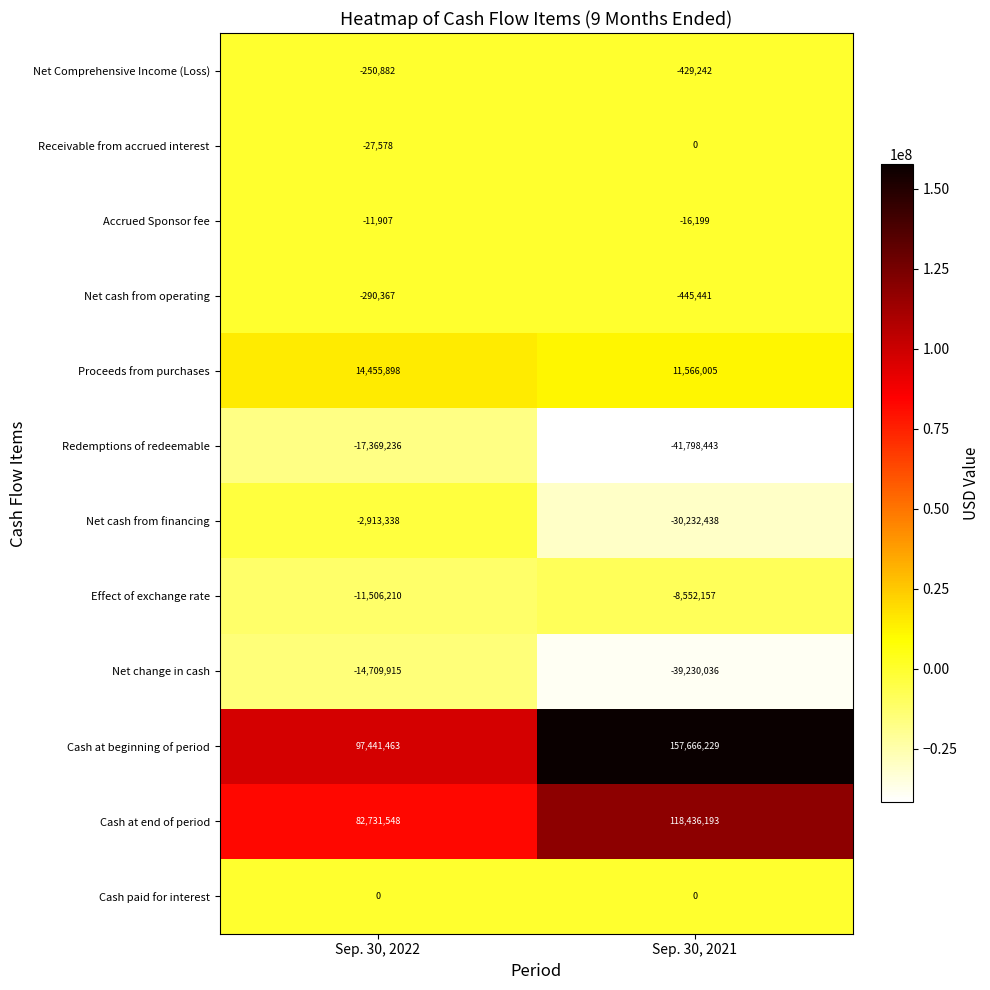

The value of Redemptions of redeemable at Sep. 30, 2022 is -17369236. True or false?

True